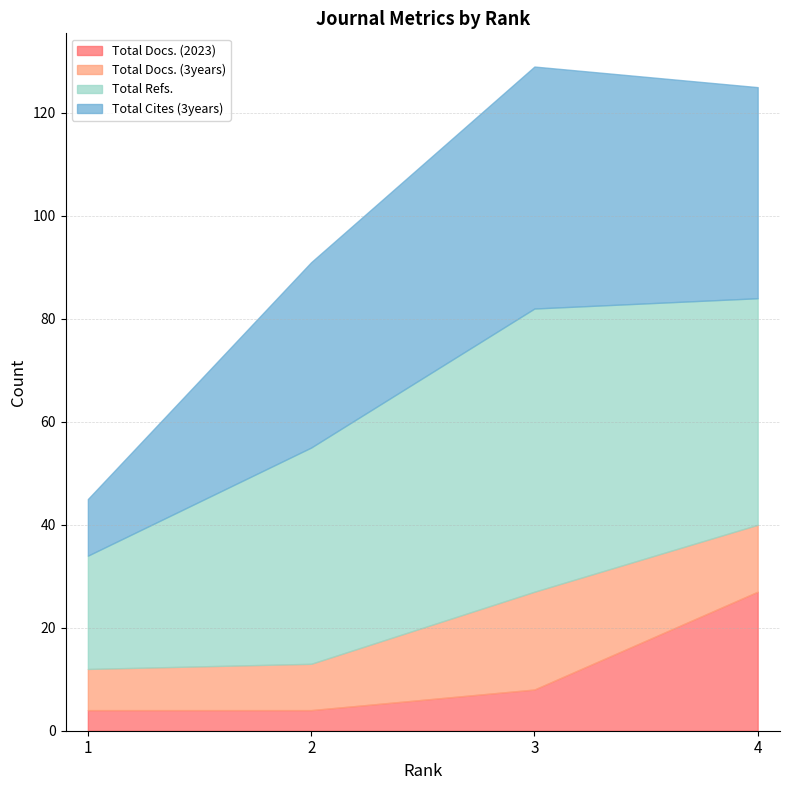

List the series in order of their peak value, lowest first.

Total Docs. (3years), Total Docs. (2023), Total Cites (3years), Total Refs.